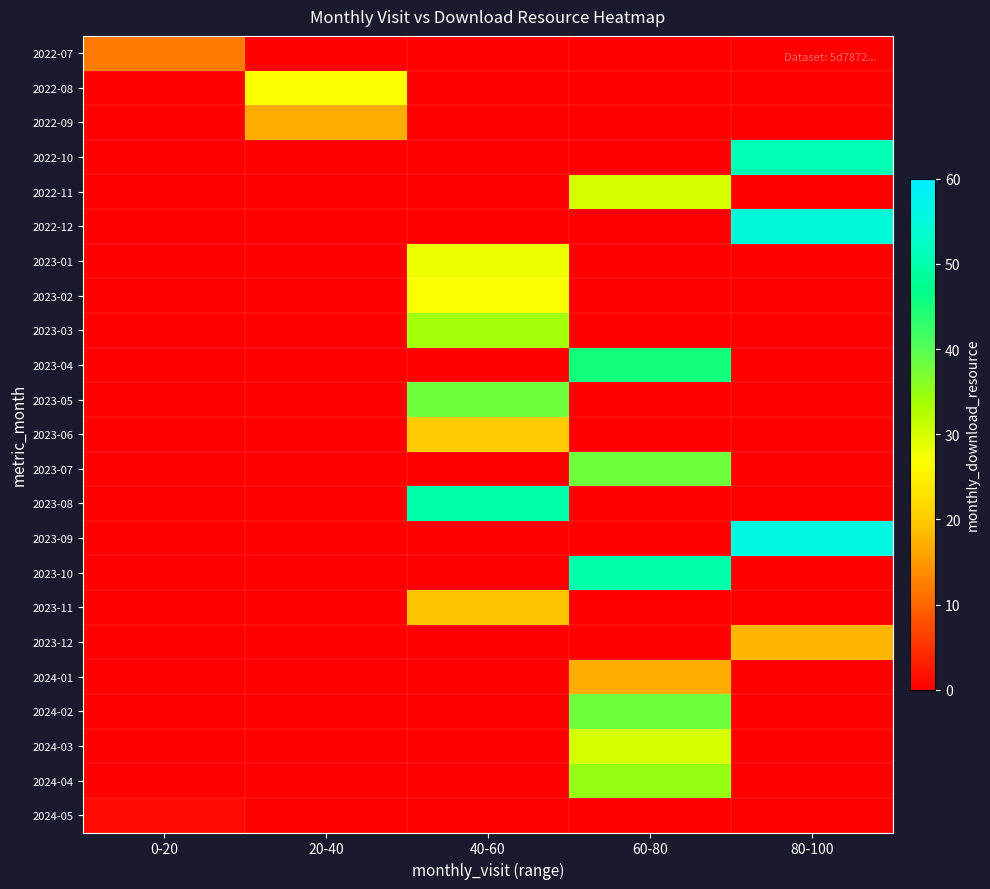

At 40-60, list the series in order from smallest to largest.

2022-07, 2022-08, 2022-09, 2022-10, 2022-11, 2022-12, 2023-04, 2023-07, 2023-09, 2023-10, 2023-12, 2024-01, 2024-02, 2024-03, 2024-04, 2024-05, 2023-11, 2023-06, 2023-02, 2023-01, 2023-03, 2023-05, 2023-08